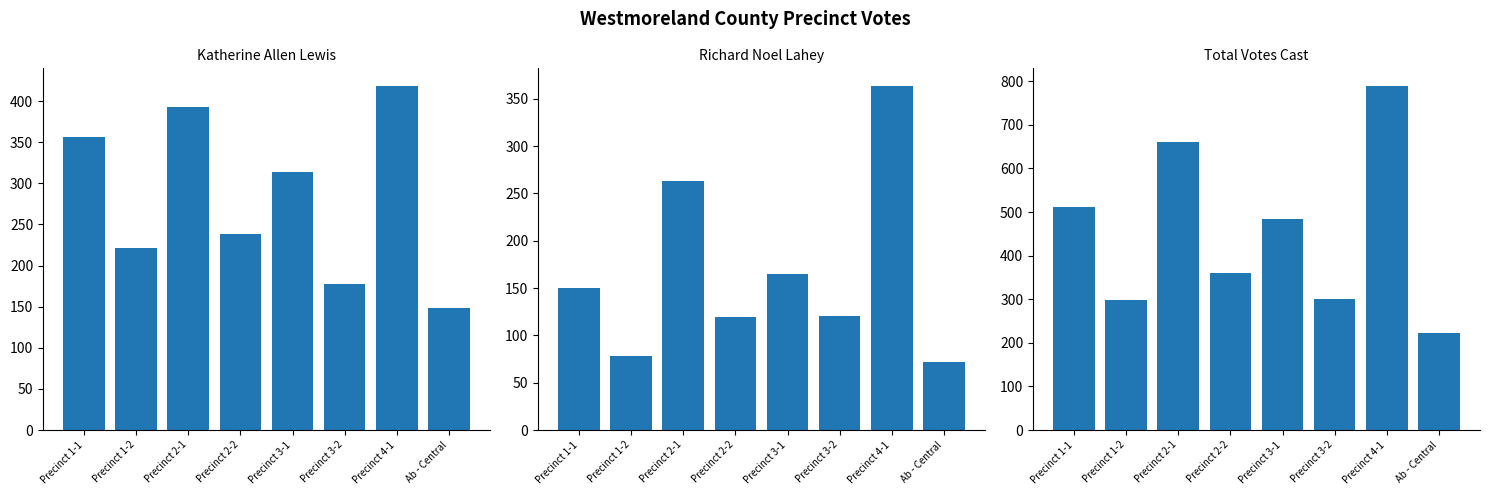

What is the maximum value for Richard Noel Lahey?

364